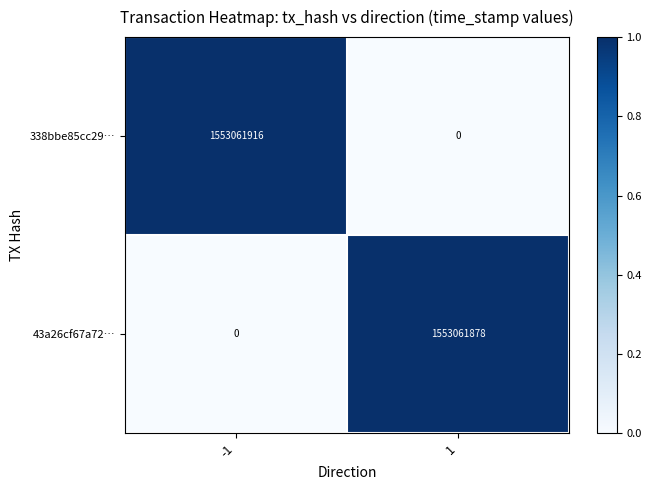

Is it true that 338bbe85cc29… equals 467783431 at -1?

False